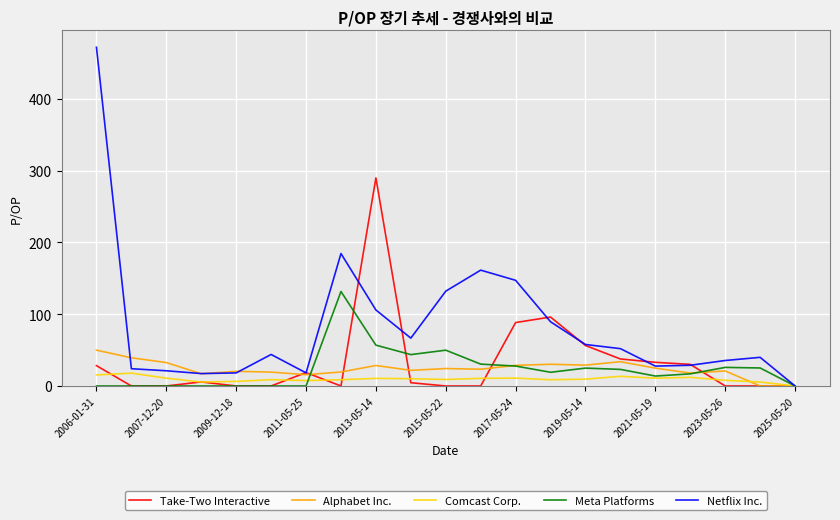

Rank the series by their maximum value, from lowest to highest.

Comcast Corp., Alphabet Inc., Meta Platforms, Take-Two Interactive, Netflix Inc.